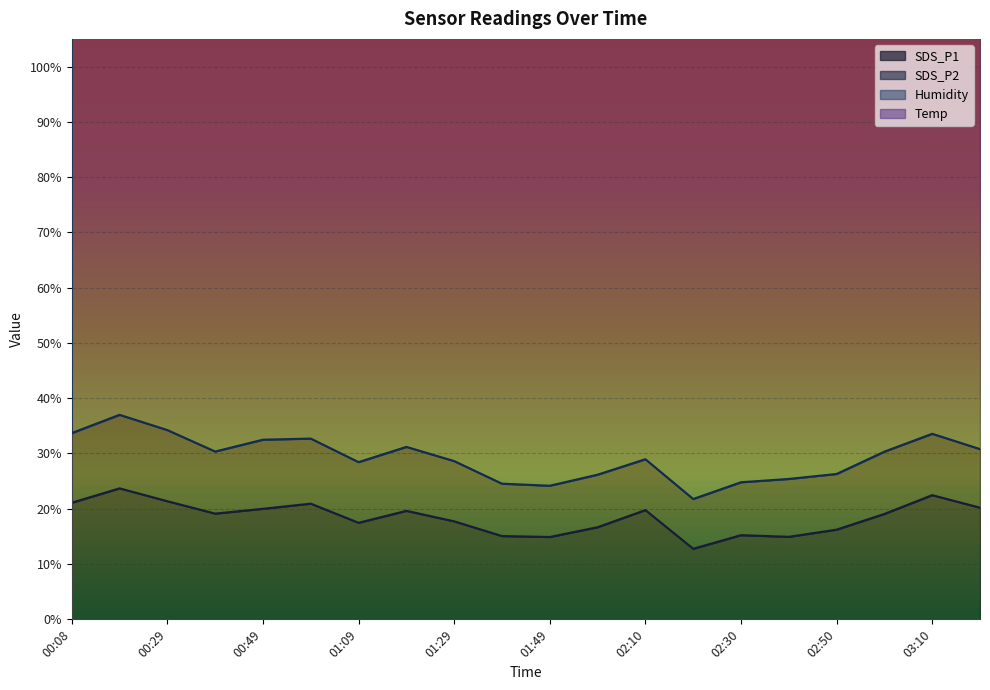

How many Temp values are between 8 and 9?

18